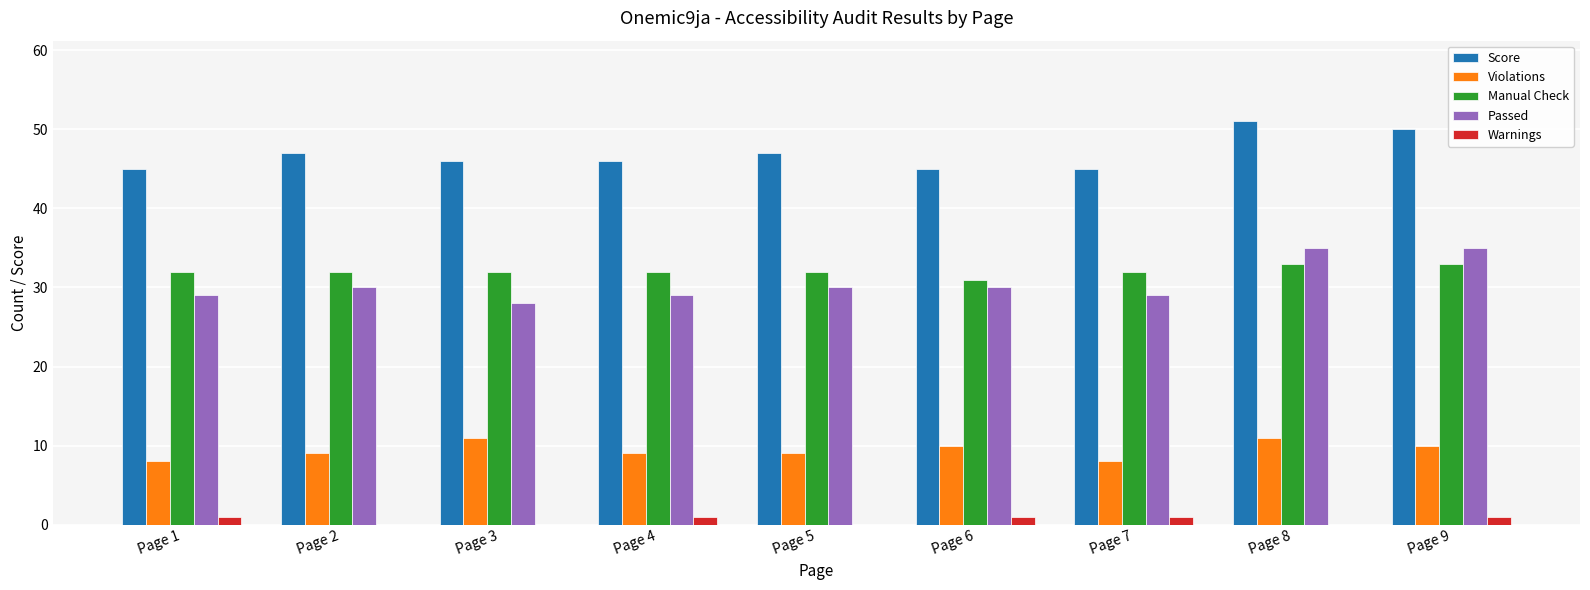

Does the chart contain stacked bars?

No